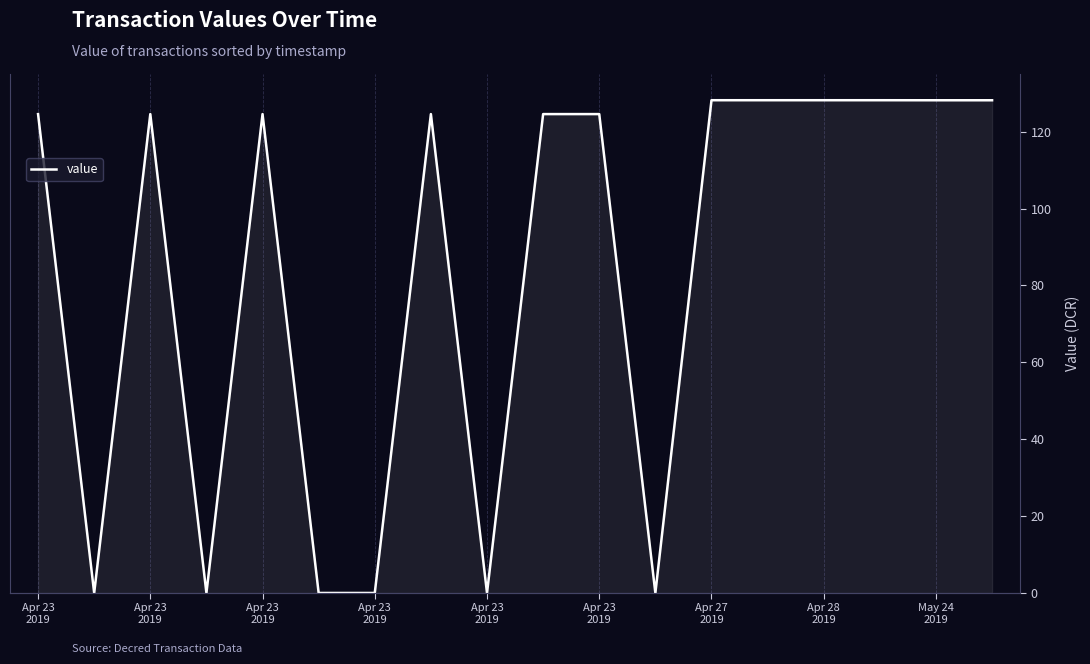

True or false: the data has more than 2 interior local peaks.

True